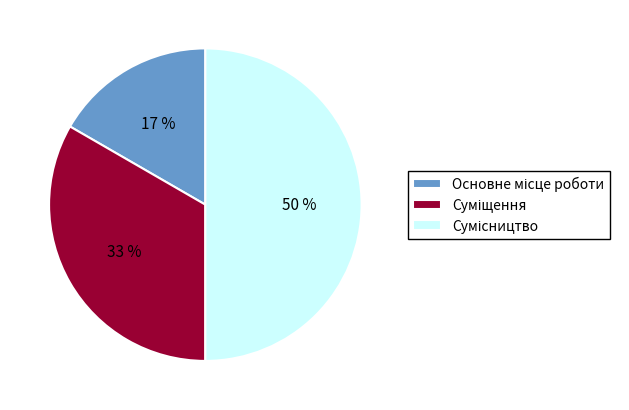

To the nearest percent, what is the average slice percentage?

33%